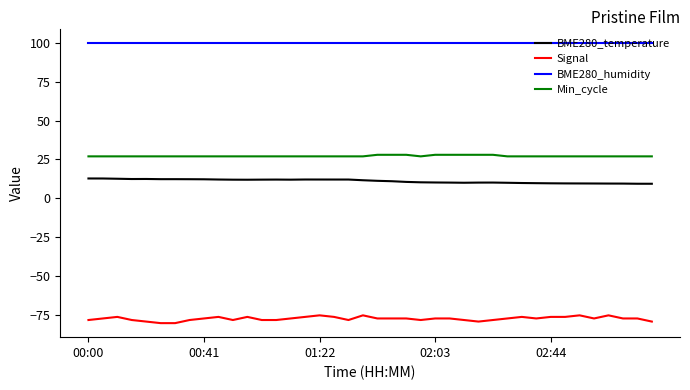

What is the smallest value displayed?

-80.0